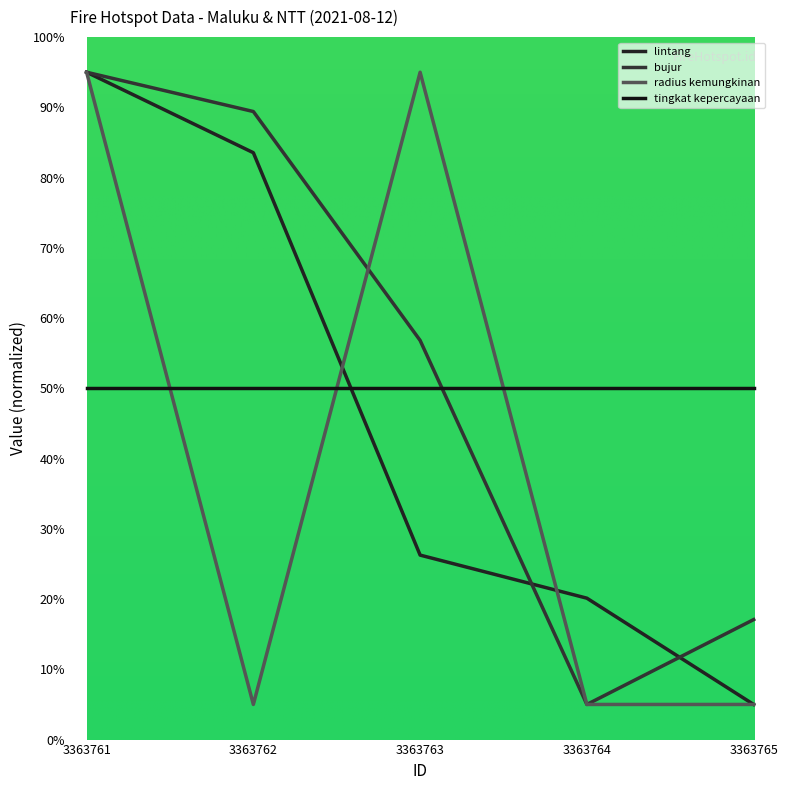

Is the value of bujur at 3363765 greater than the value of lintang at 3363762?

No